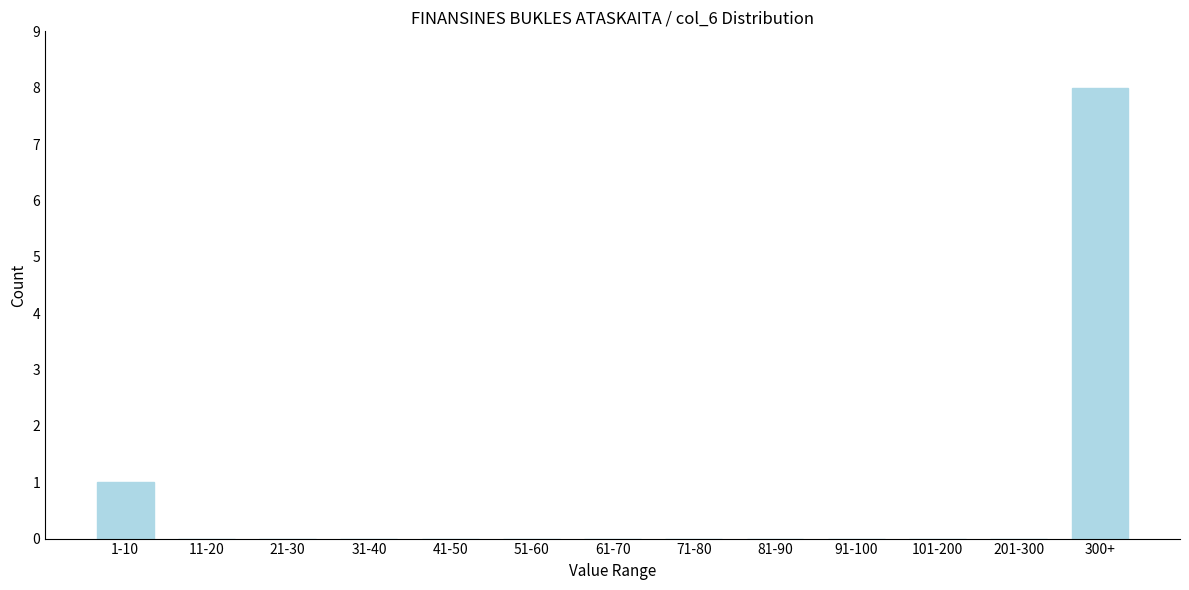

Reading left to right, list all the values displayed in this chart.

1-10=1	11-20=0	21-30=0	31-40=0	41-50=0	51-60=0	61-70=0	71-80=0	81-90=0	91-100=0	101-200=0	201-300=0	300+=8